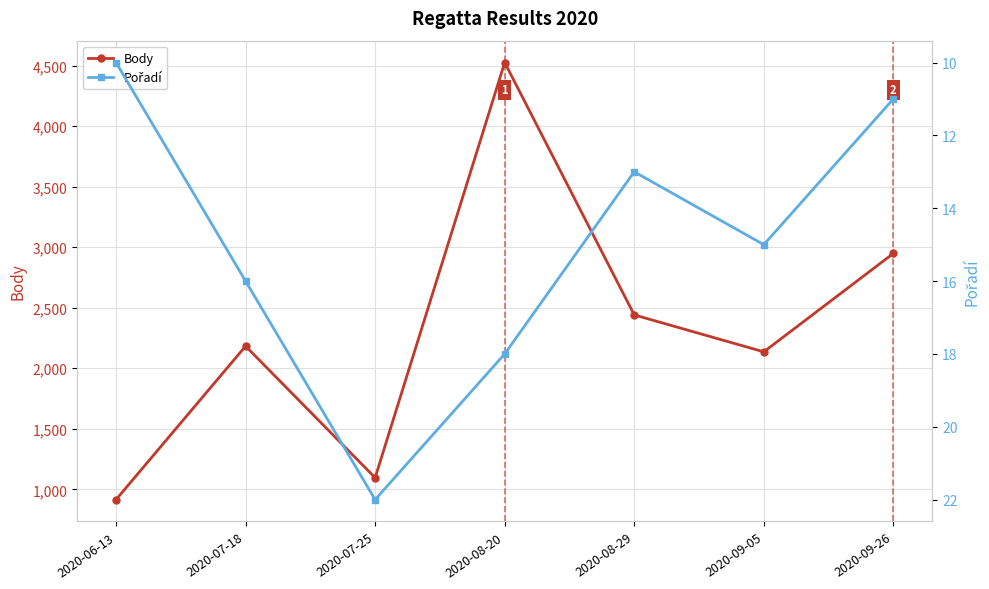

What position from the left is 2020-08-29?

5